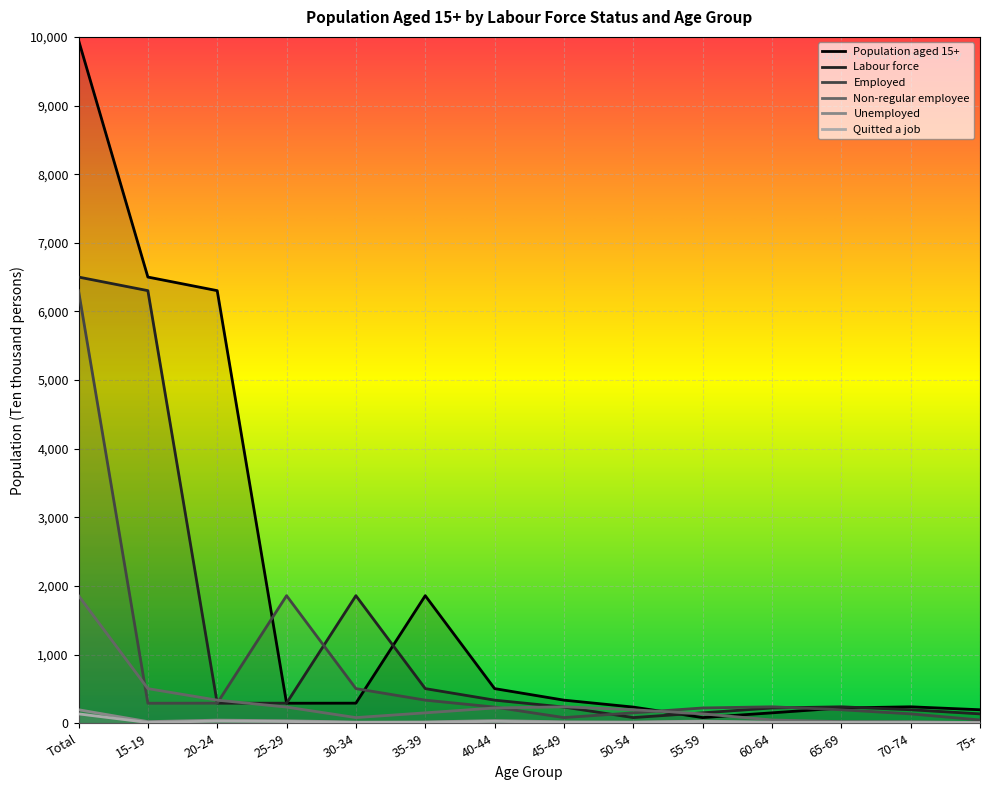

What is the average value of the Labour force series?

1240